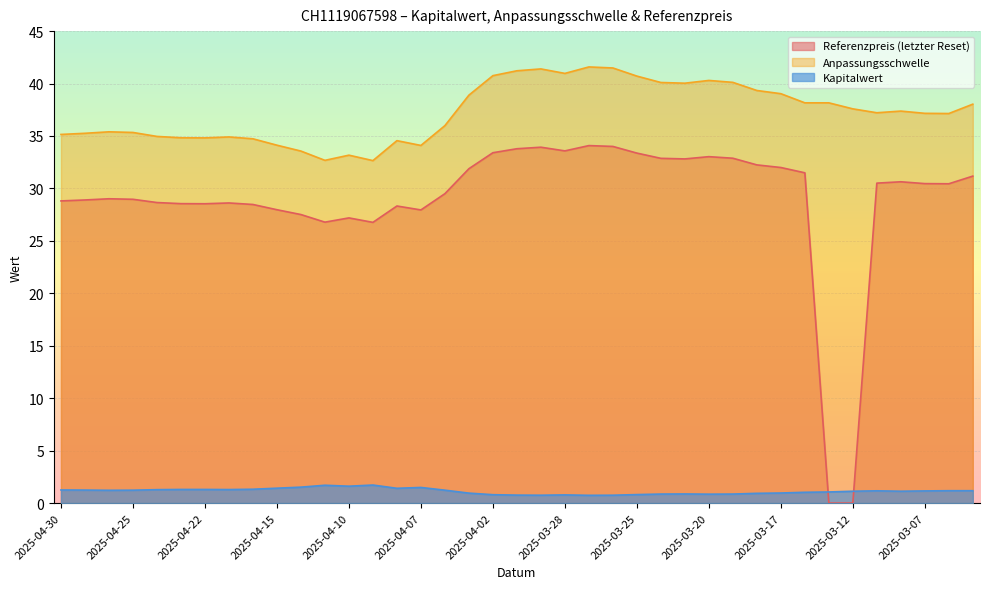

What position from the right is 2025-03-14?

8